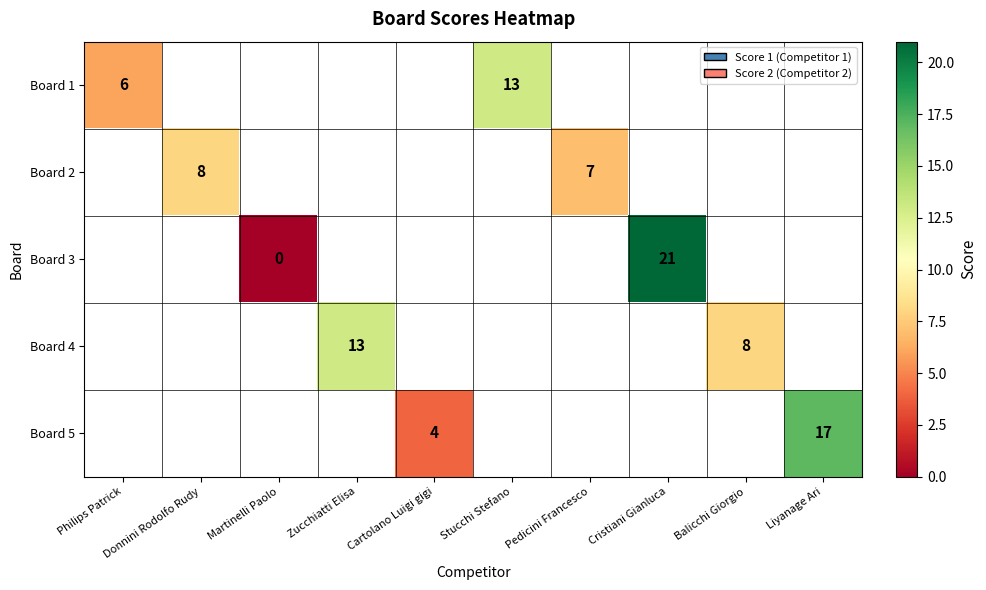

The Board 5 series shows 6.8 at Cartolano Luigi gigi. True or false?

False